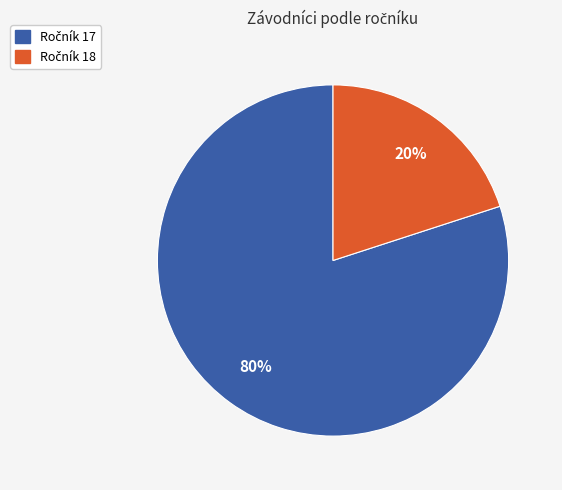

Is there any slice that represents more than half of the pie?

Yes